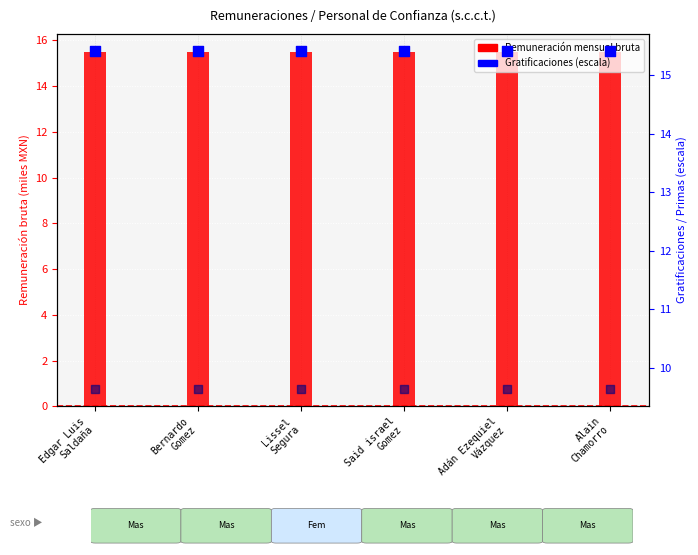

Which series contains the highest Y value?

Remuneración mensual bruta